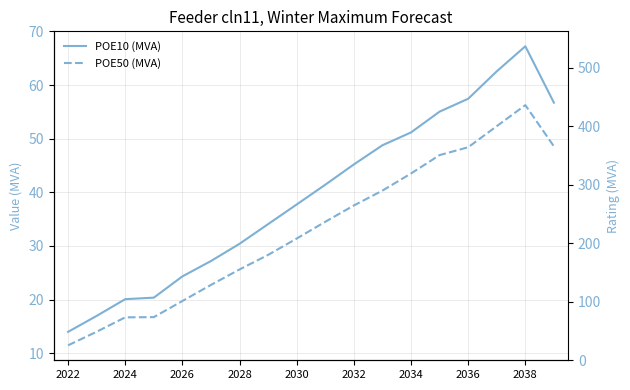

Is the value of POE50 (MVA) at 2038 greater than the value of POE10 (MVA) at 2020?

Yes